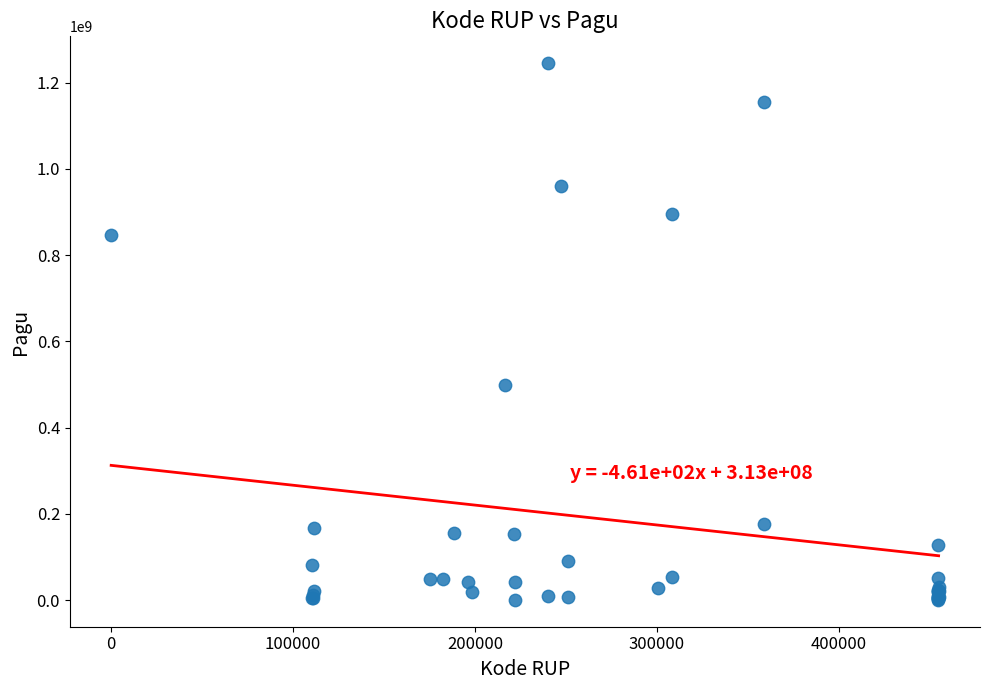

What Y value in the scatter plot is closest to 622840000?

499932000